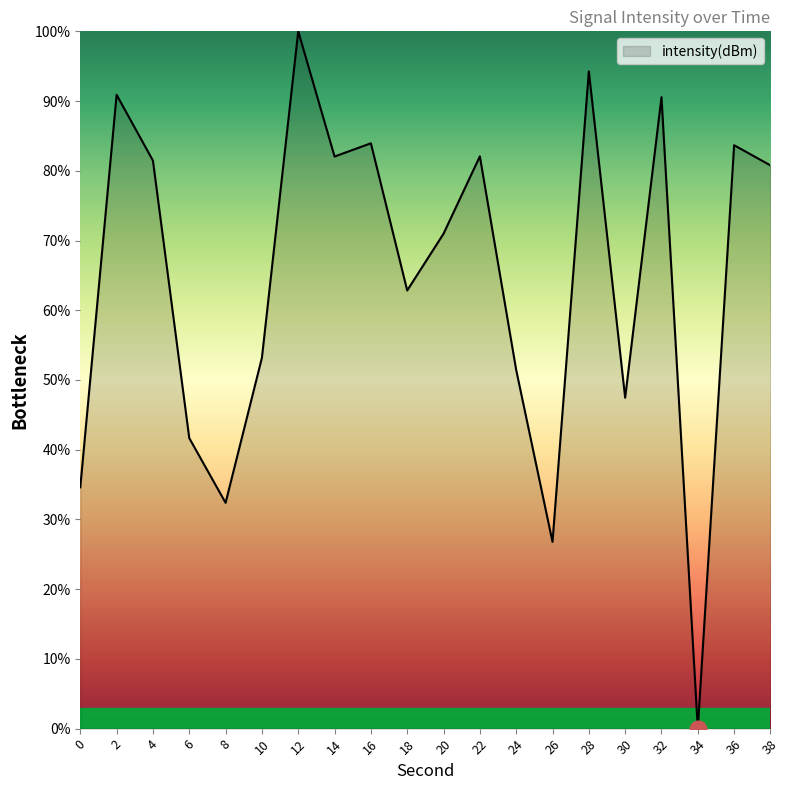

Does the chart have visible grid lines?

No